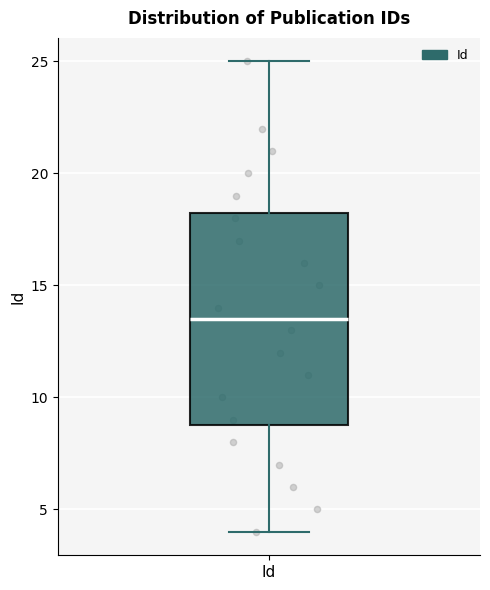

Where does the upper whisker of the box for Id end on the y-axis? The values are not printed on the chart, so give them approximately, as read against the axis.

25.0